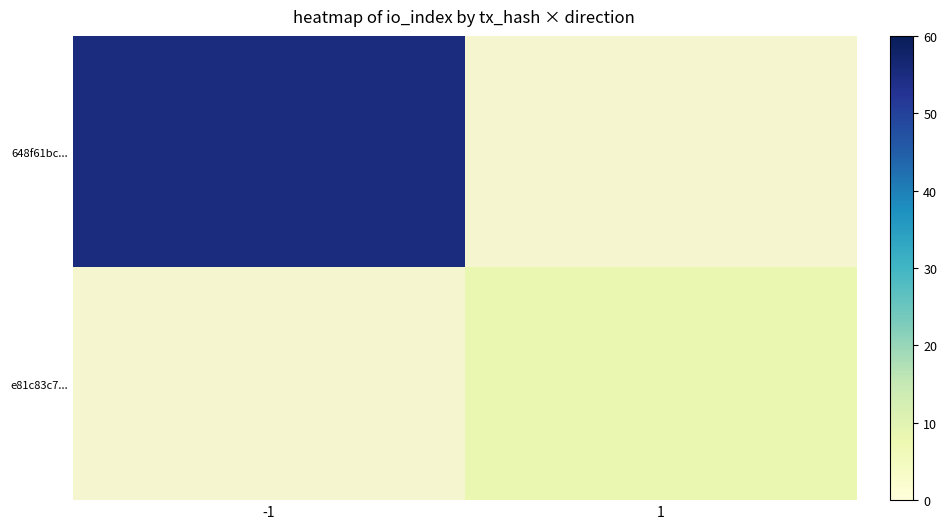

What is the maximum value for 648f61bc...?

55.0